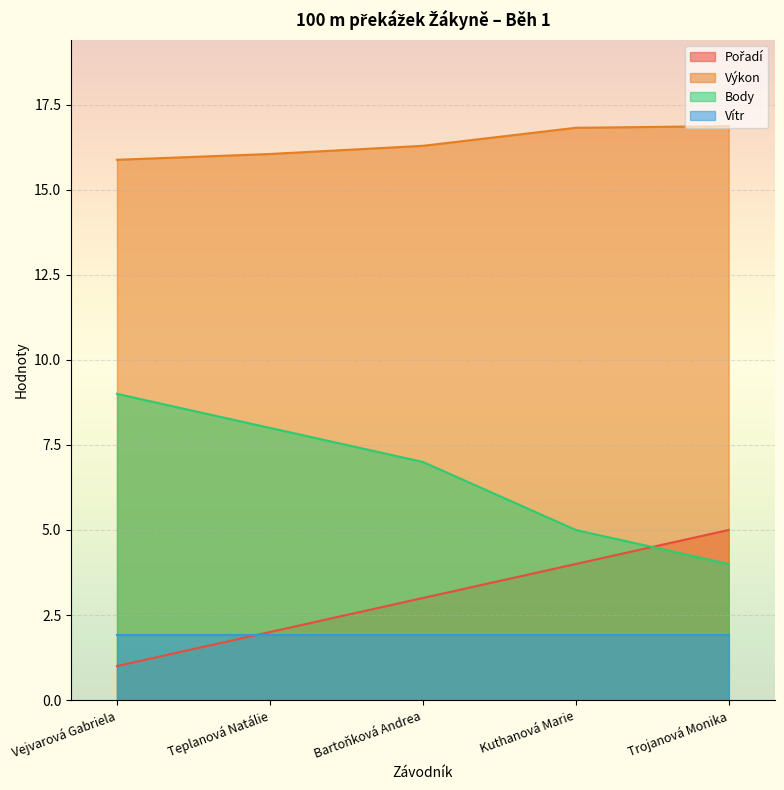

What is the label of the 2nd point from the left?

Teplanová Natálie